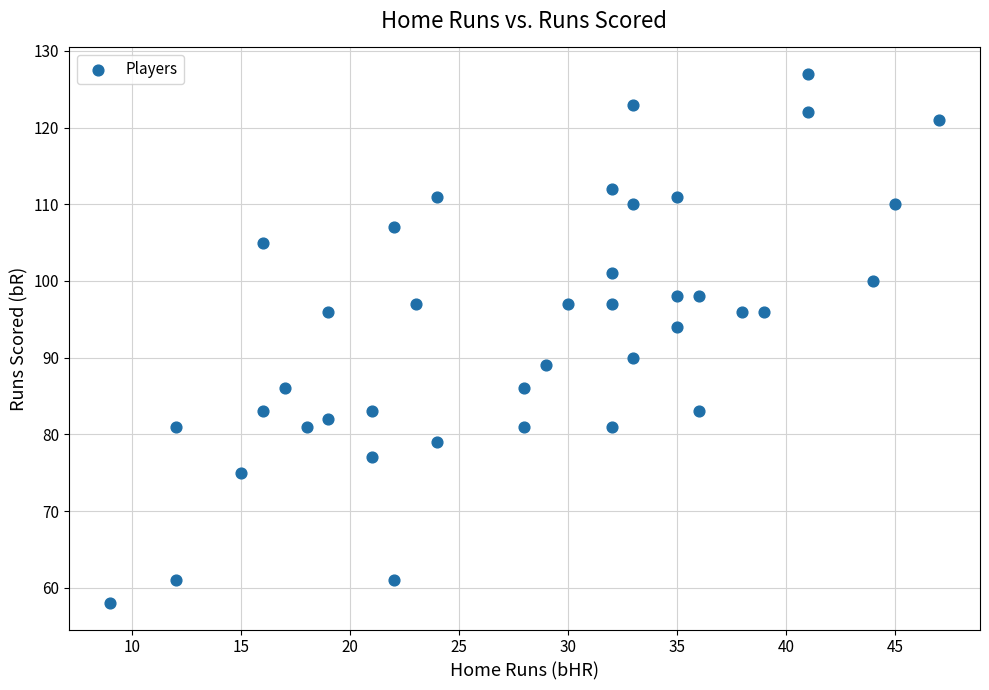

What is the range of Y values (max minus min)?

69